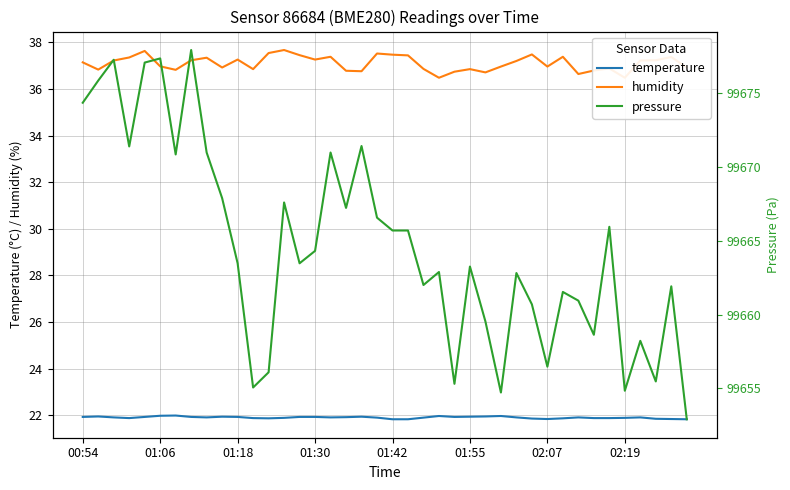

What is the minimum value for temperature?

21.8